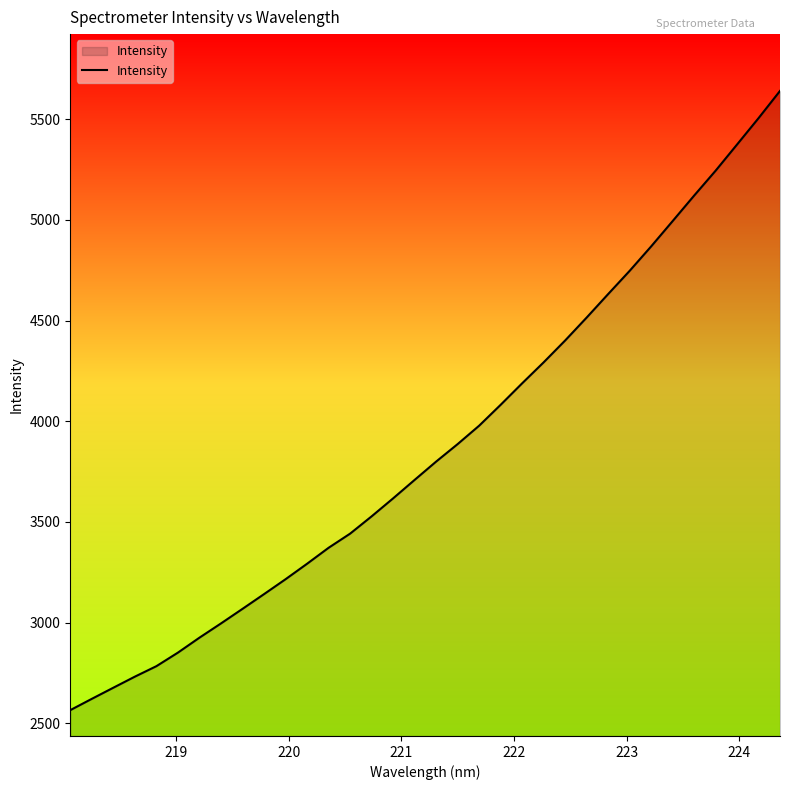

What is the smallest value displayed?

2565.8